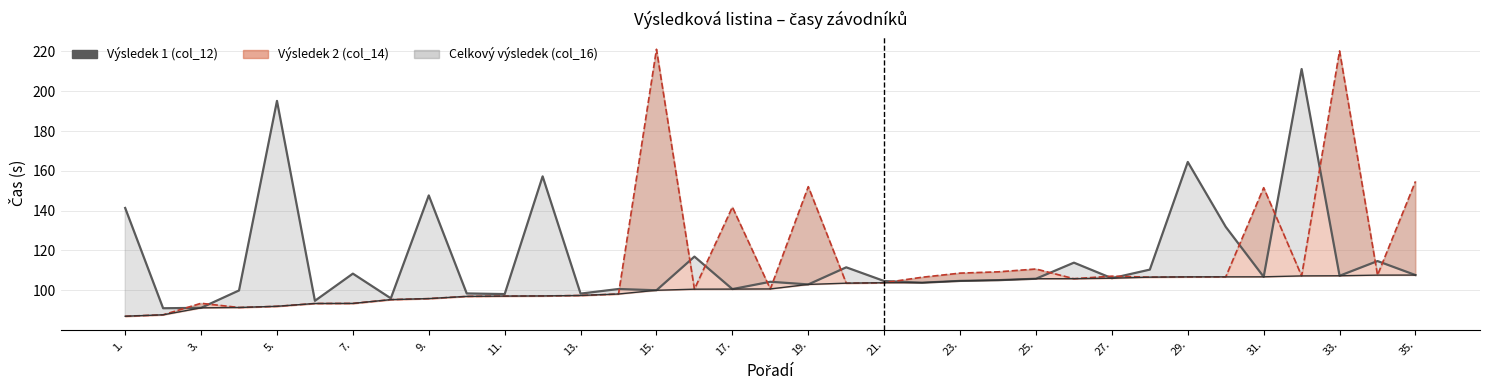

Reading right to left, list all the values displayed in this chart.

107.6	114.7	107.3	211.2	106.7	131.8	164.5	110.4	106.0	113.8	105.8	105.1	104.7	103.8	104.6	111.5	102.9	104.2	100.6	116.9	100.0	100.6	98.3	157.2	98.1	98.4	147.6	95.9	108.3	94.7	195.2	99.9	91.2	90.9	141.3